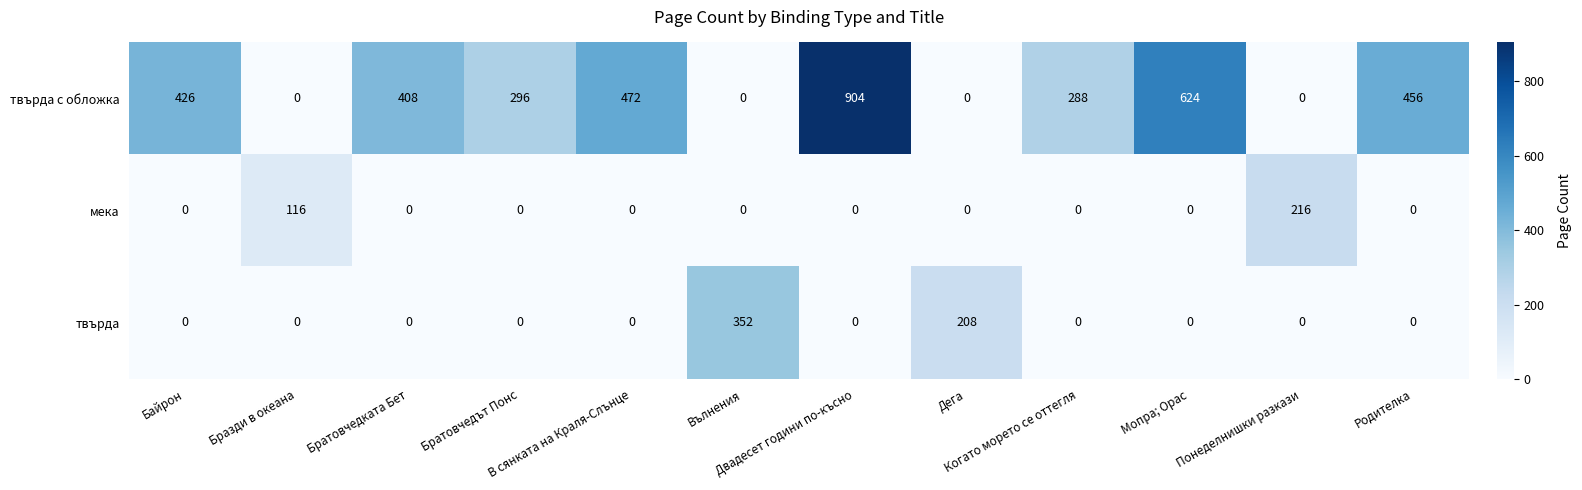

How many data points does each series have?

12